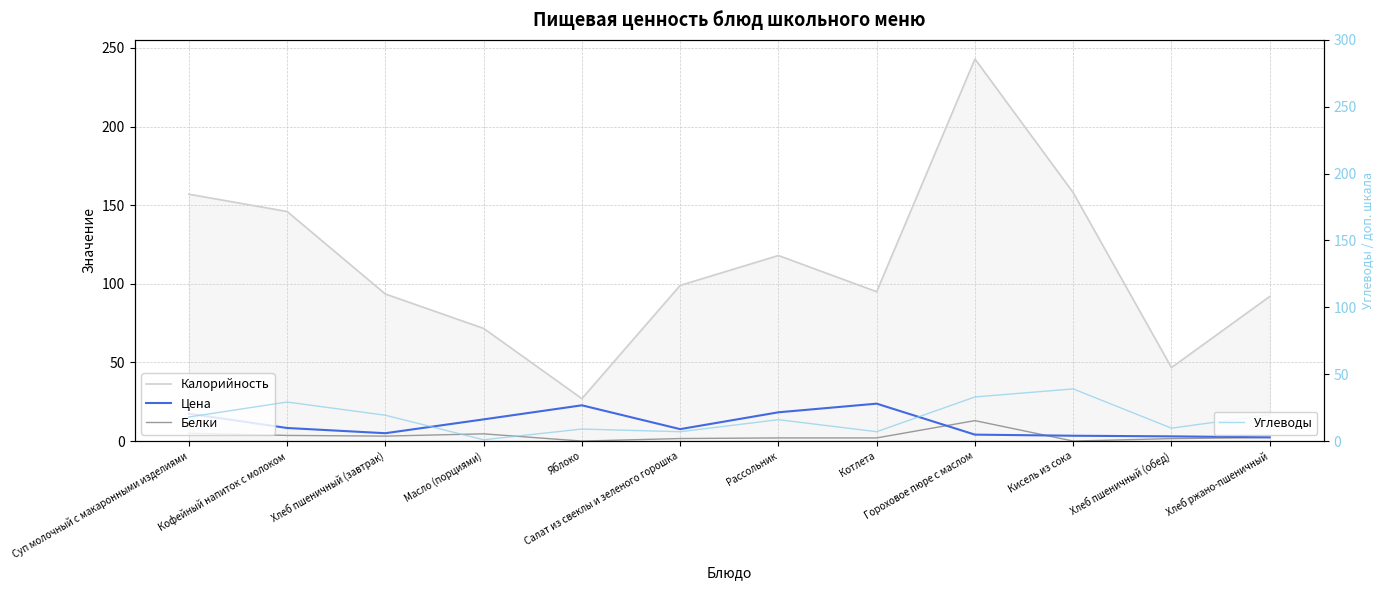

What is the difference between the maximum and second lowest values in the Калорийность series?

196.2